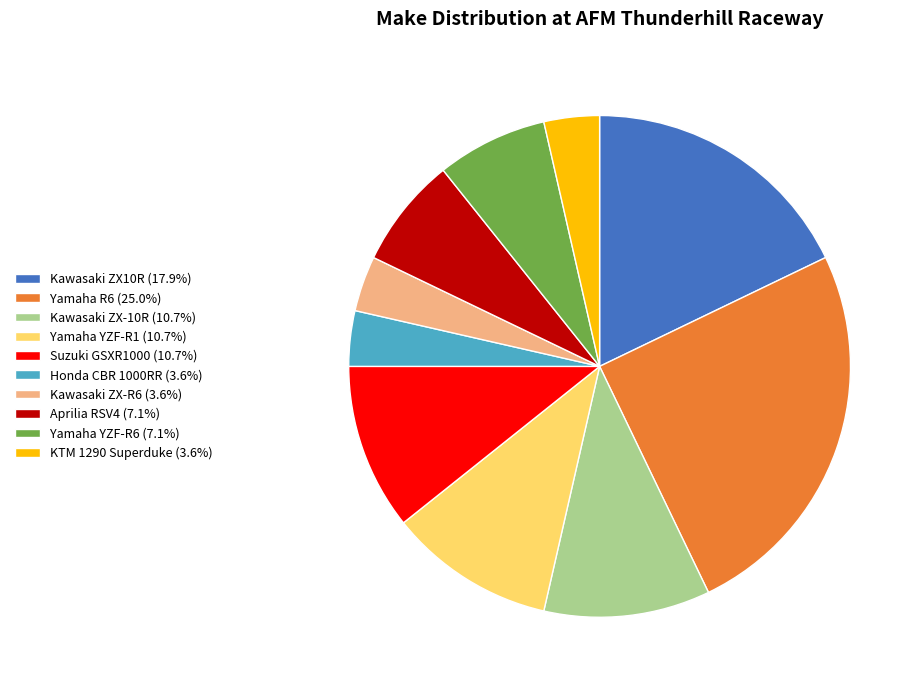

Is there any slice that represents more than half of the pie?

No